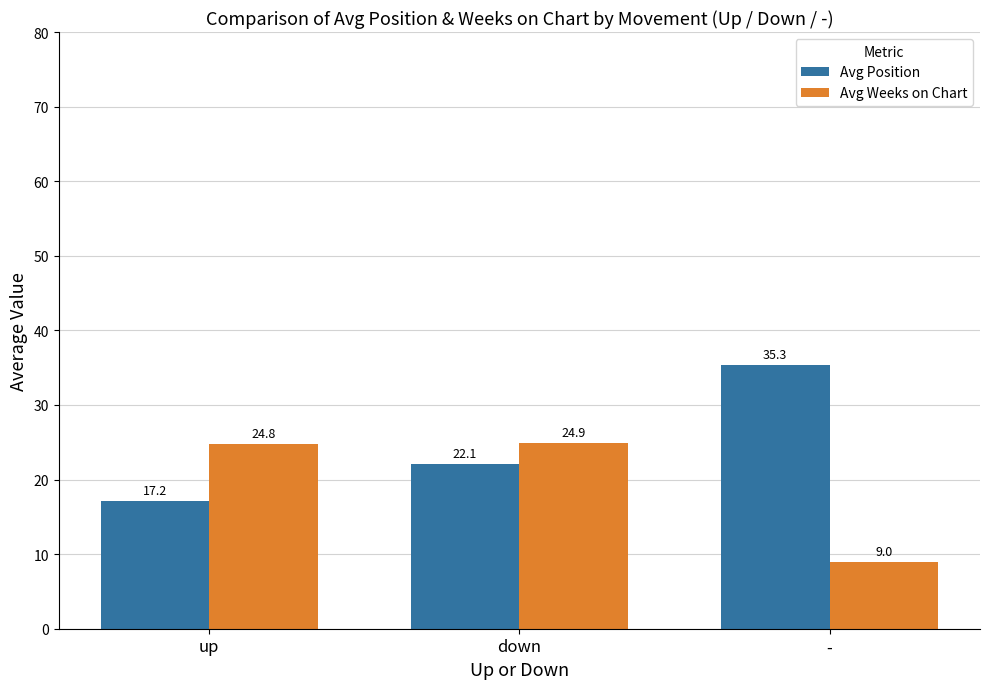

Which label corresponds to the smallest value in the chart?

-